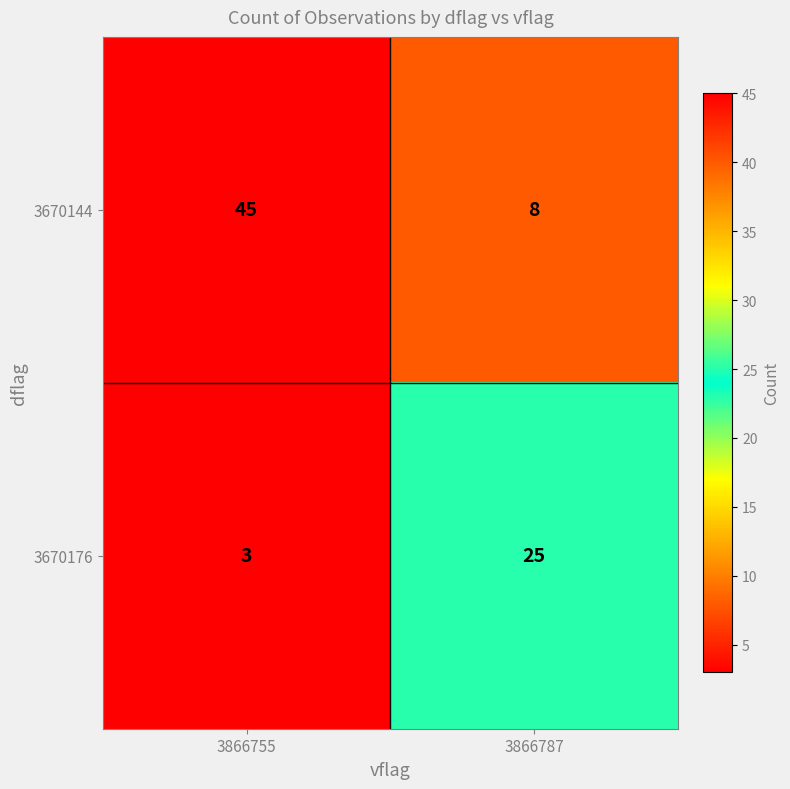

What is the highest value of the 3670144 series?

45